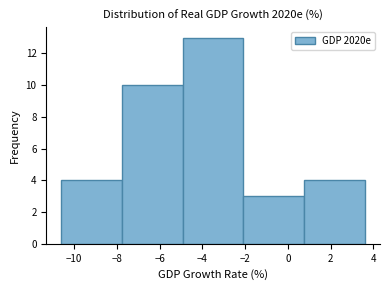

Reading left to right, transcribe this chart: for each bar, give the range it covers on the x-axis and its height. Neither the bar edges nor the heights are printed on the chart, so give them approximately, as read against the axes.

-10.60 to -7.76: 4
-7.76 to -4.92: 10
-4.92 to -2.08: 13
-2.08 to 0.76: 3
0.76 to 3.60: 4